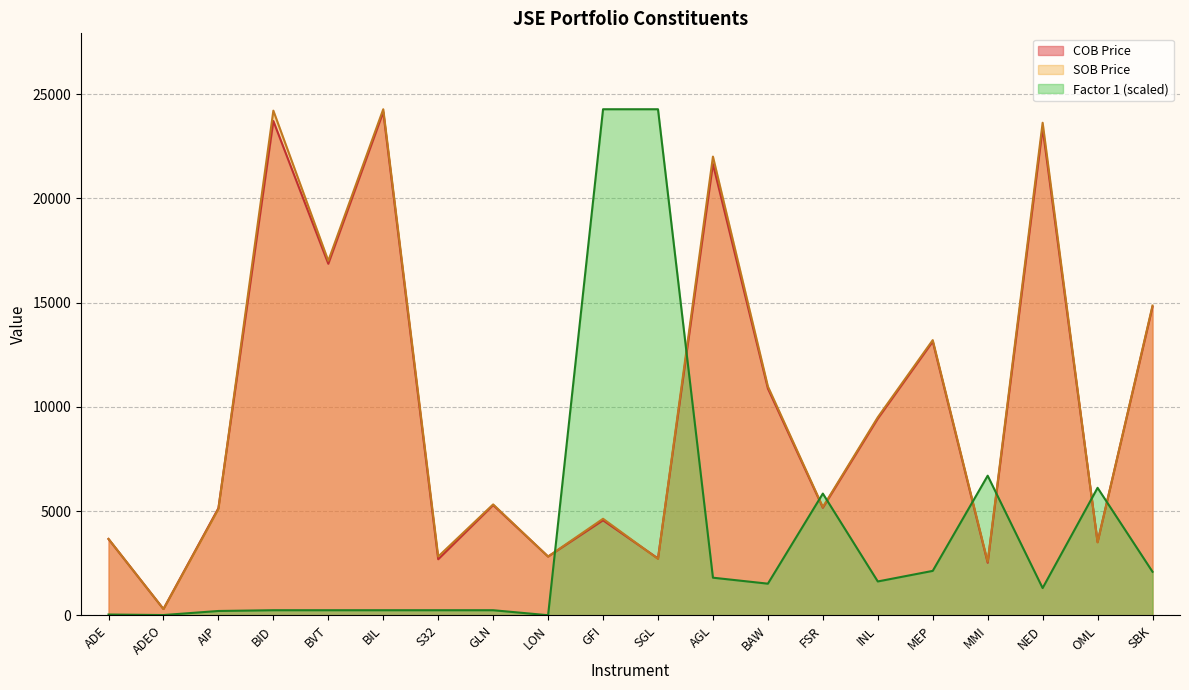

Is the value of COB Price at AGL greater than the value of Factor 1 at AGL?

Yes